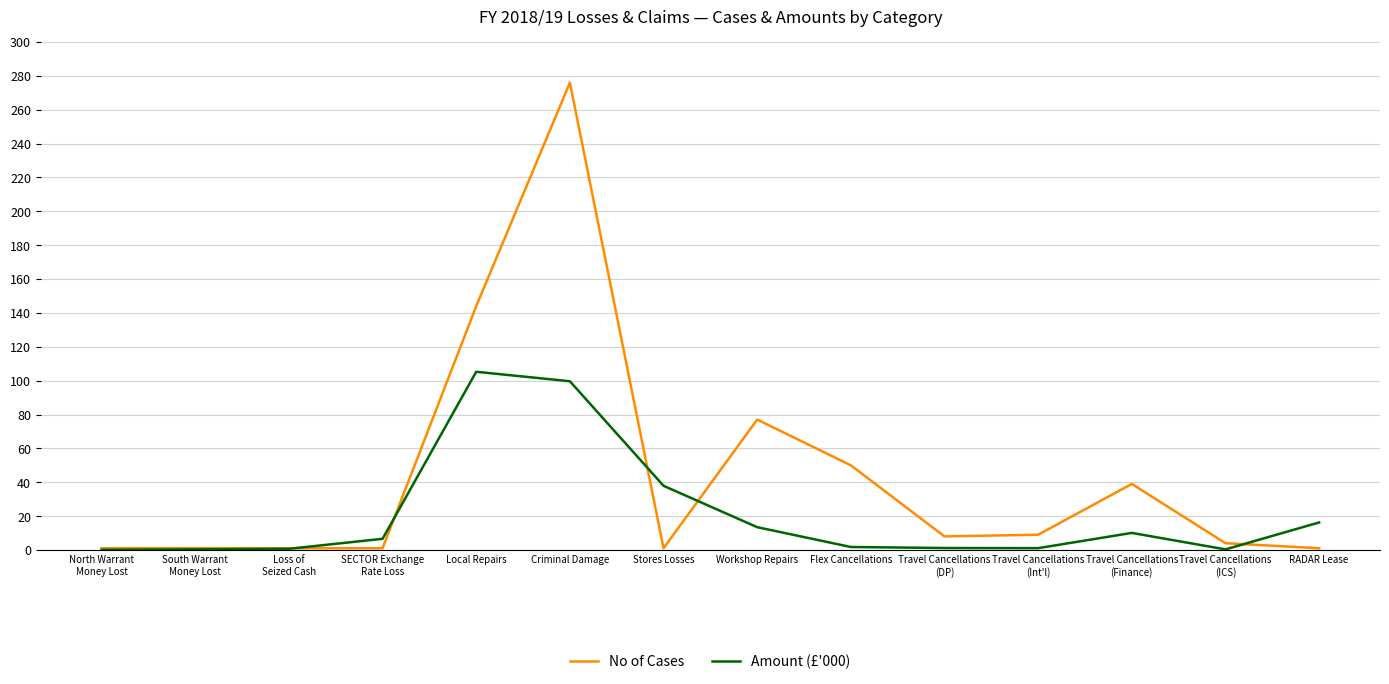

Where does the Amount (£'000) series first go above 6?

SECTOR Exchange
Rate Loss